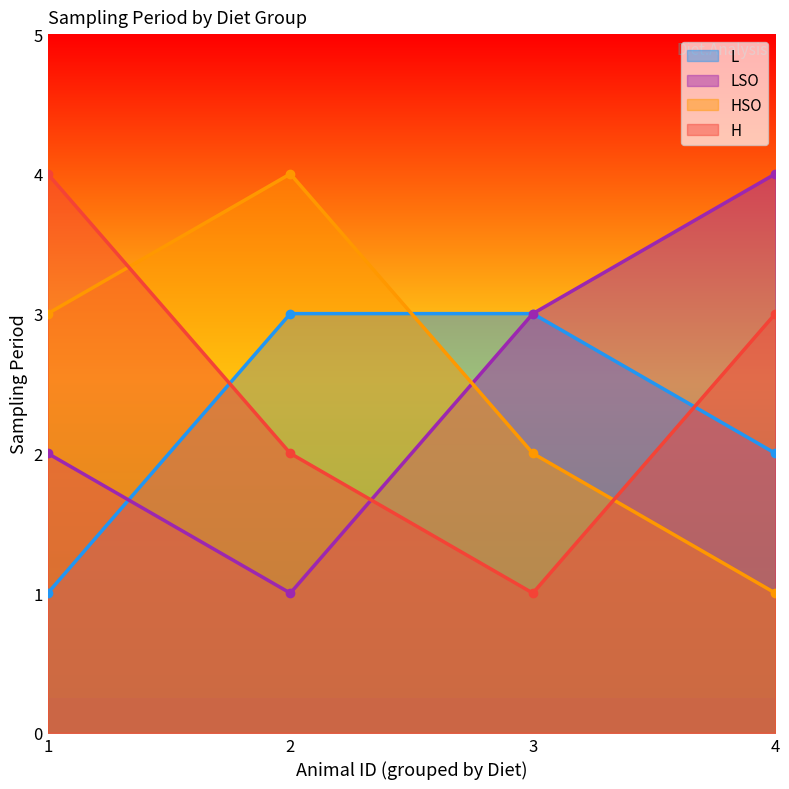

What is the value of the L point at the 3rd from the left?

3